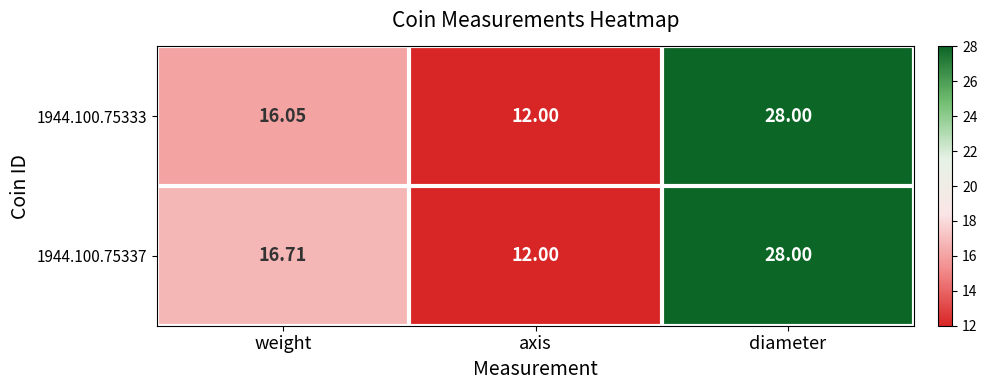

Where does the 1944.100.75333 series first go above 16?

weight